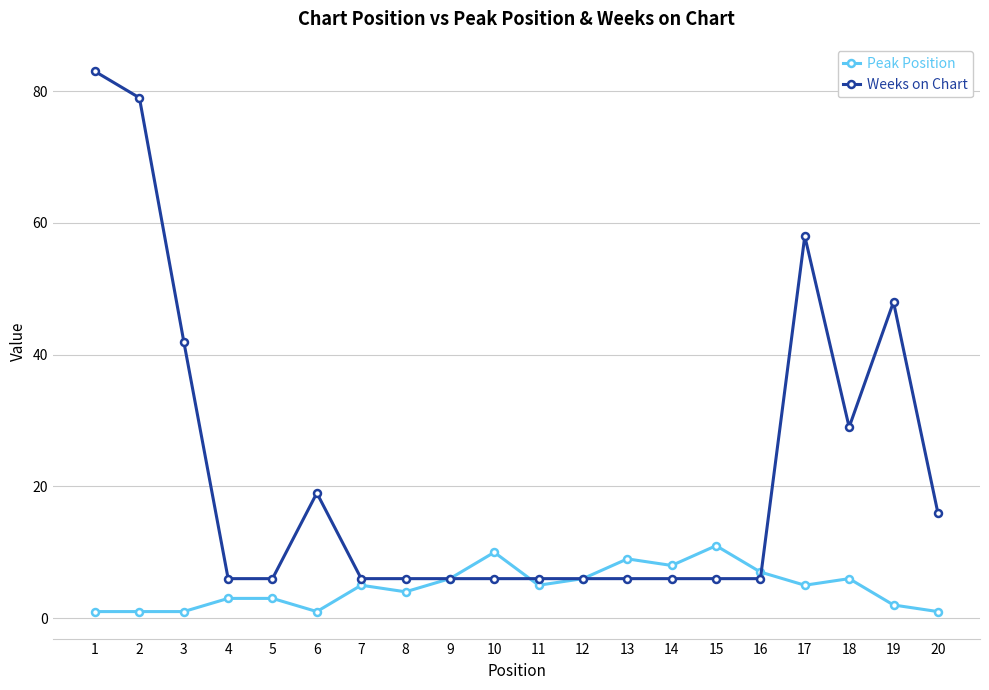

Between 3 and 14, which series saw the biggest shift?

Weeks on Chart